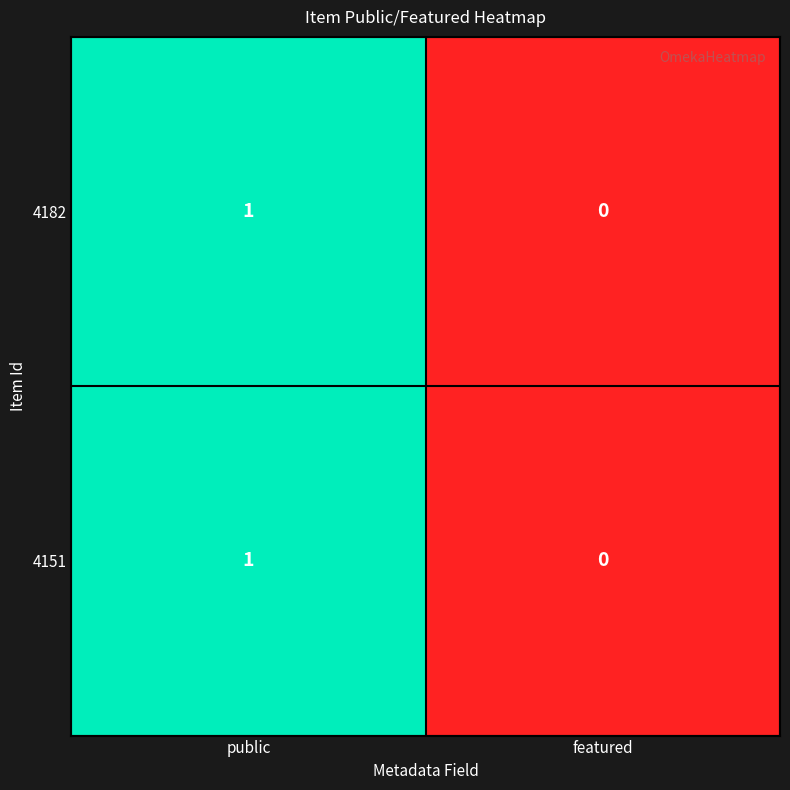

At which label is 4182 closest to 0?

featured